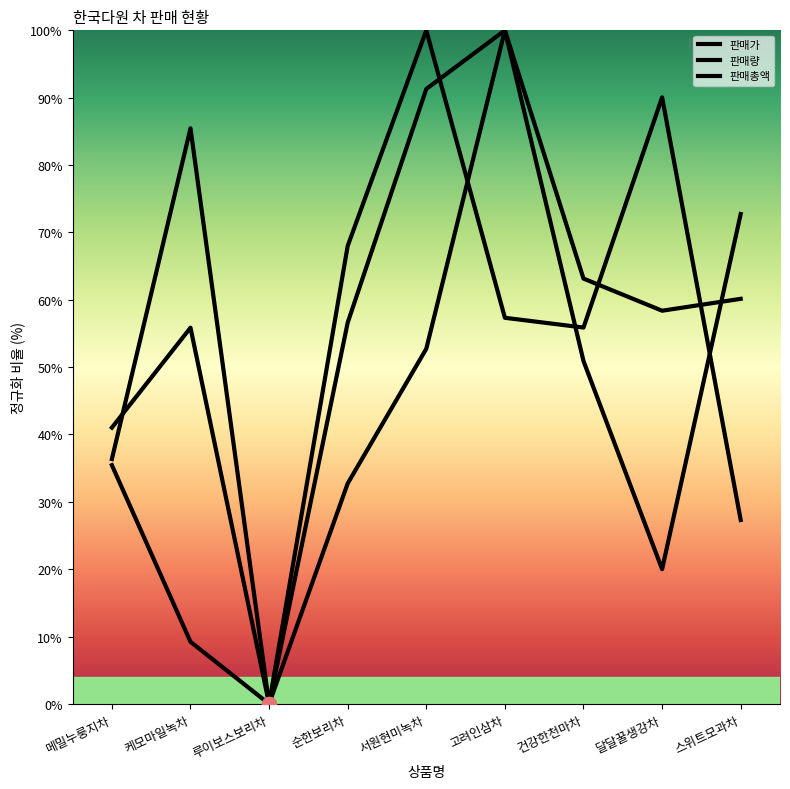

Does the chart display data point markers on the line(s)?

No